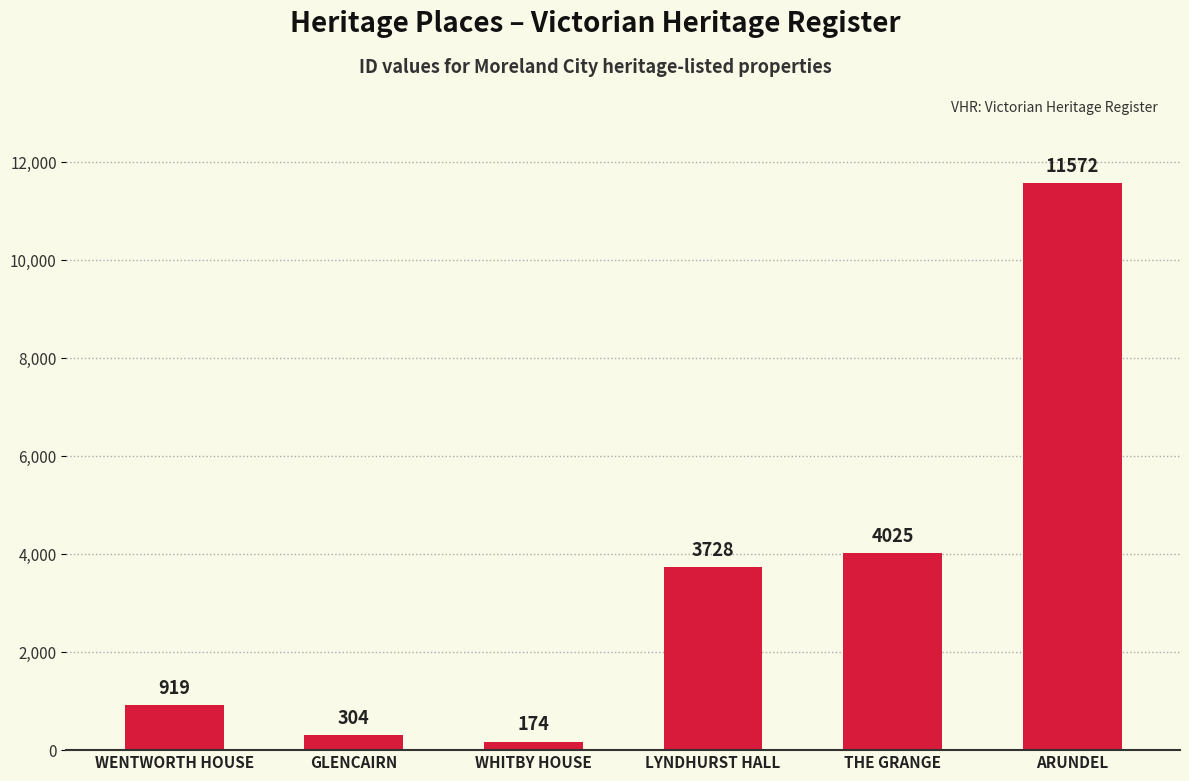

List the labels in order of value, smallest first.

WHITBY HOUSE, GLENCAIRN, WENTWORTH HOUSE, LYNDHURST HALL, THE GRANGE, ARUNDEL